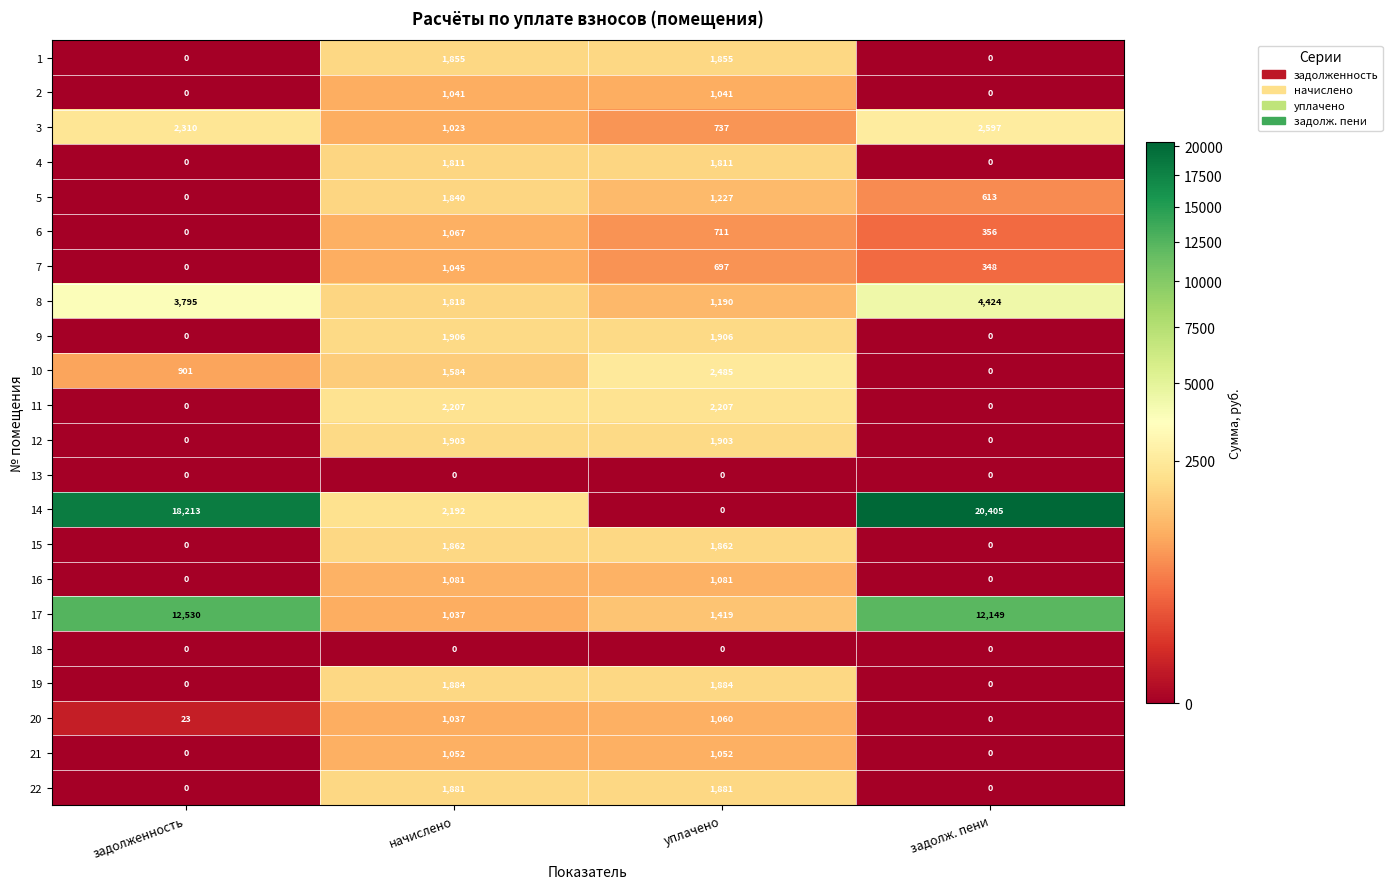

The 3 series shows 1023 at начислено. True or false?

True